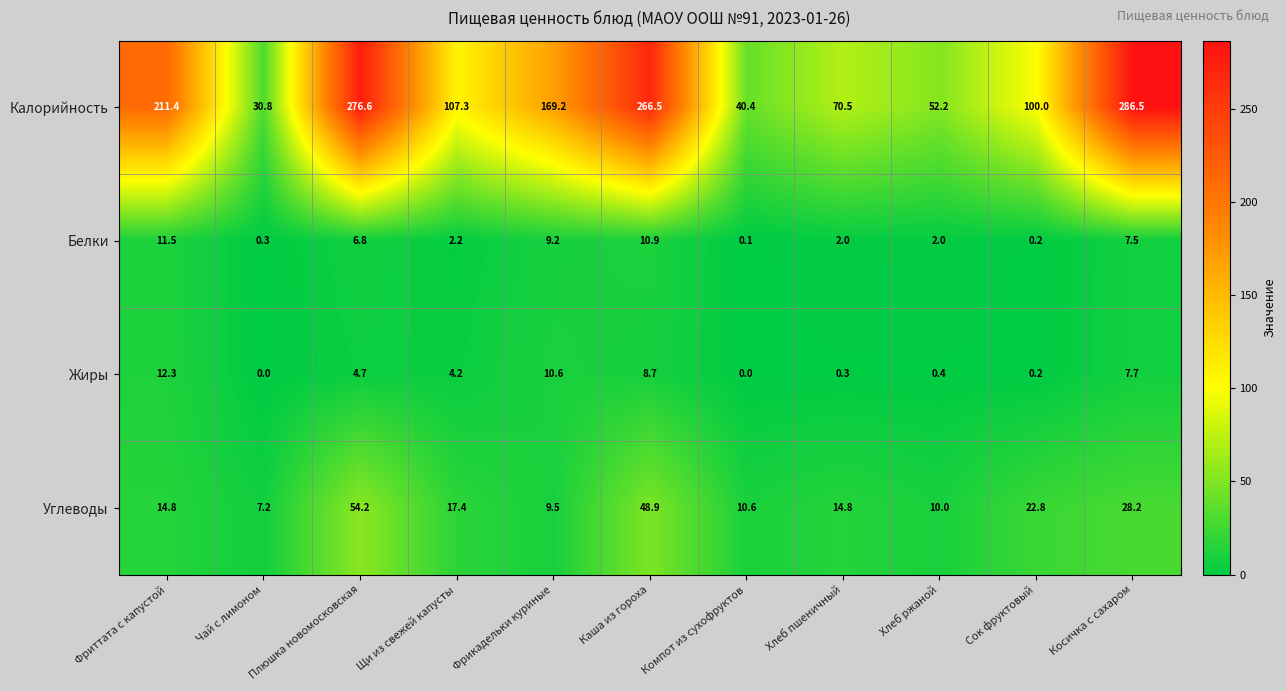

What is the difference between the Углеводы values at Сок фруктовый and Фрикадельки куриные?

13.3